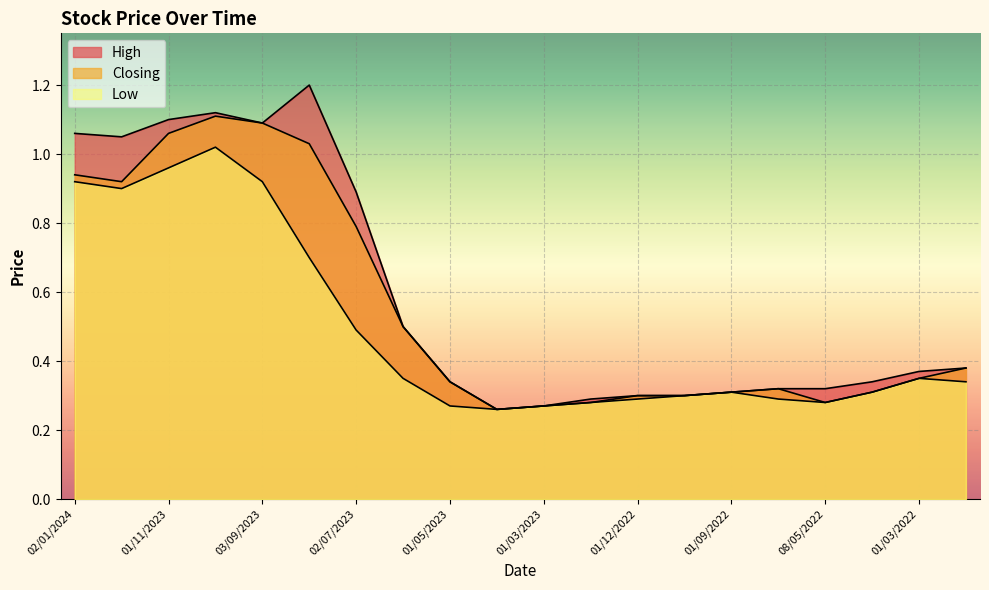

What is the maximum value shown in the chart?

1.2